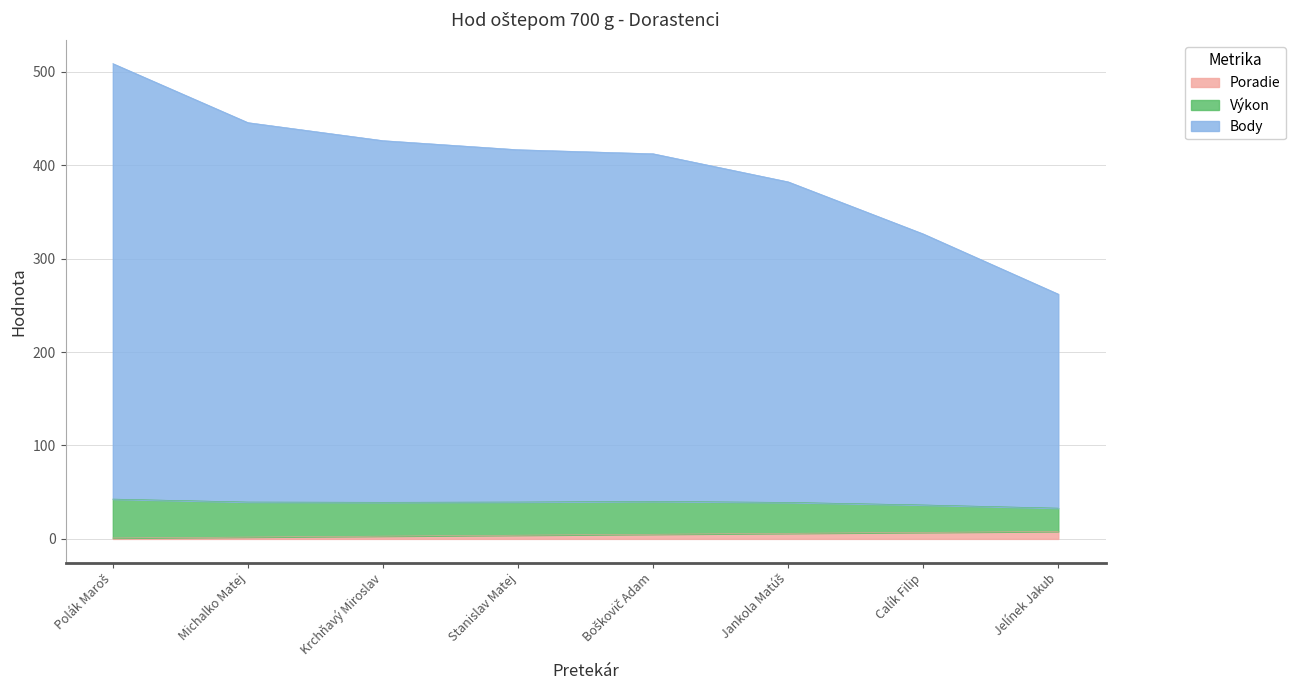

True or false: Poradie has more than 0 interior local peaks.

False